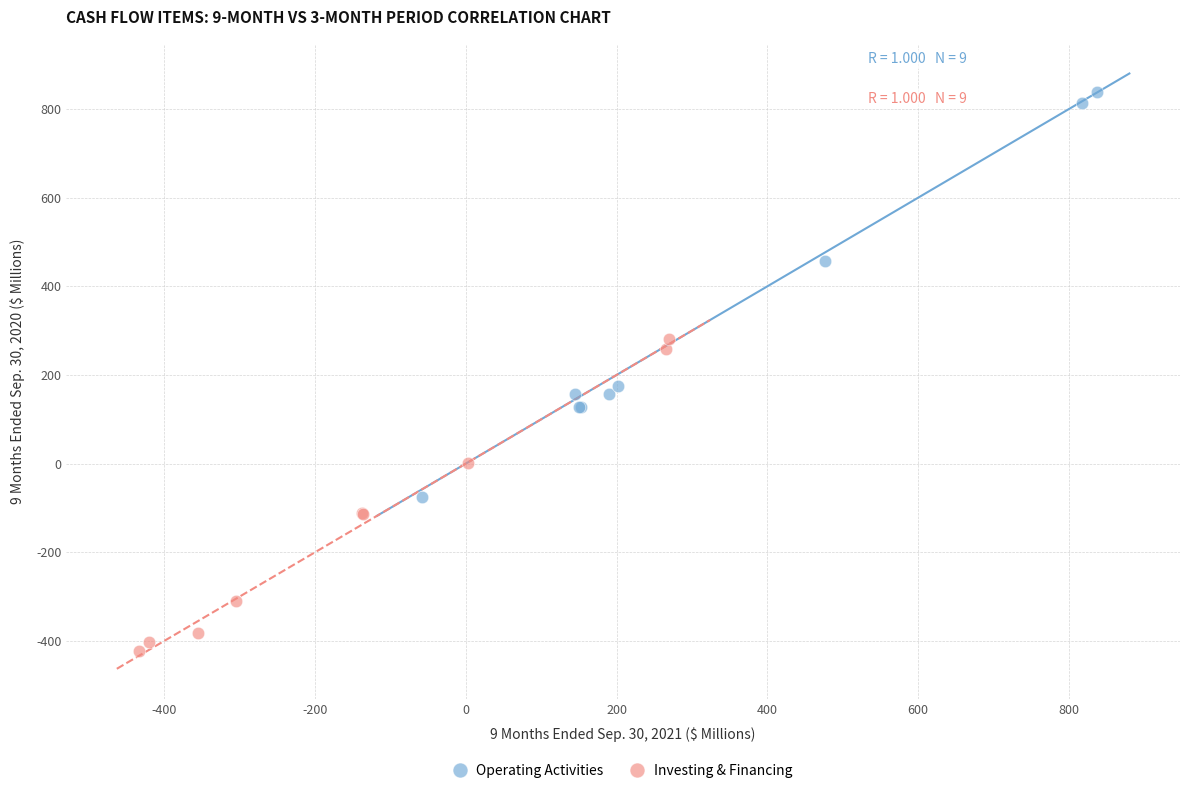

Which series has the widest spread of Y values?

Operating Activities